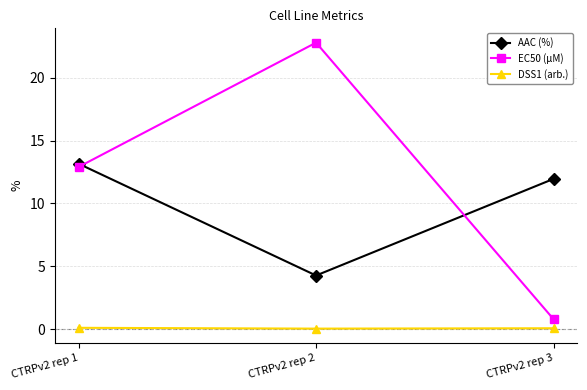

Which series has the widest spread of values?

EC50 (µM)